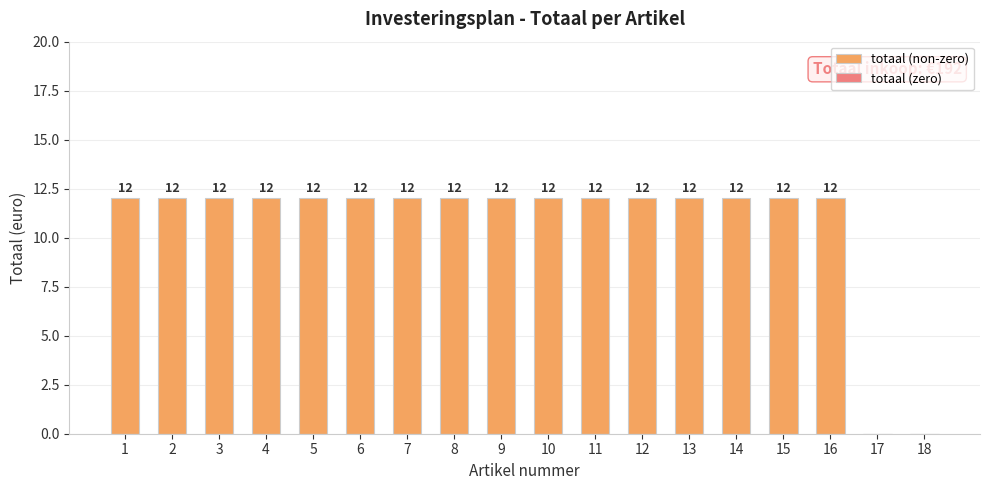

What is the approximate value at 14?

12